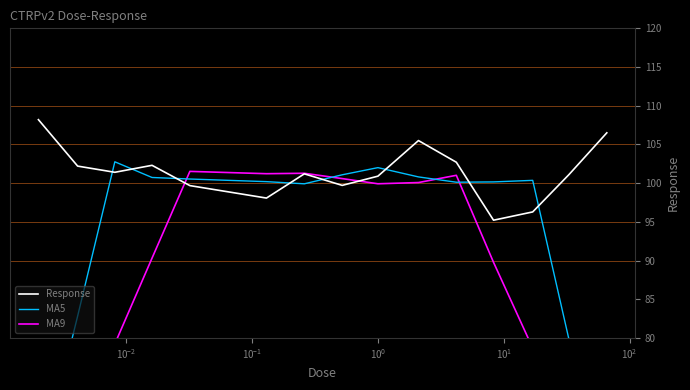

What is the maximum value for Response?

108.2